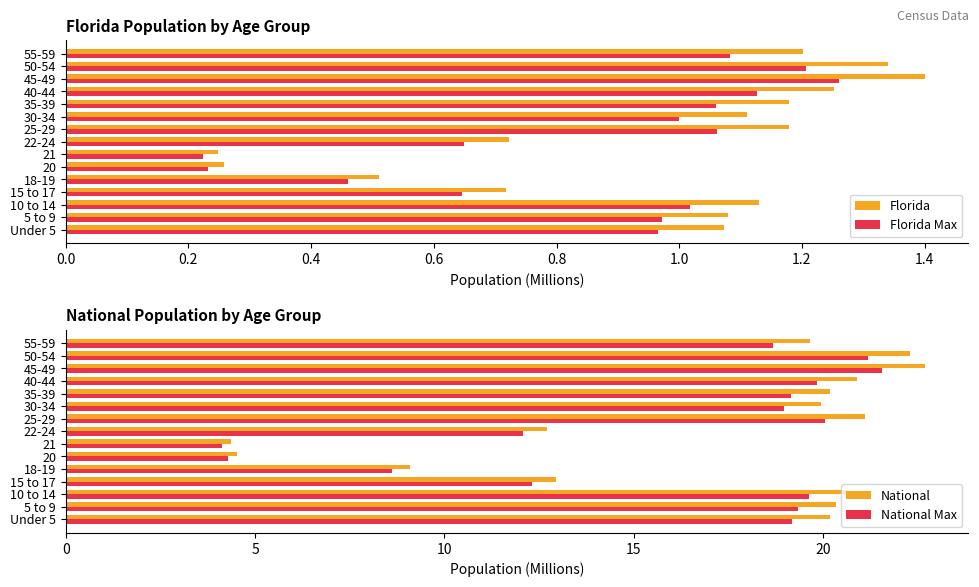

What are all the series names shown in the legend?

Florida, Florida Max, National, National Max